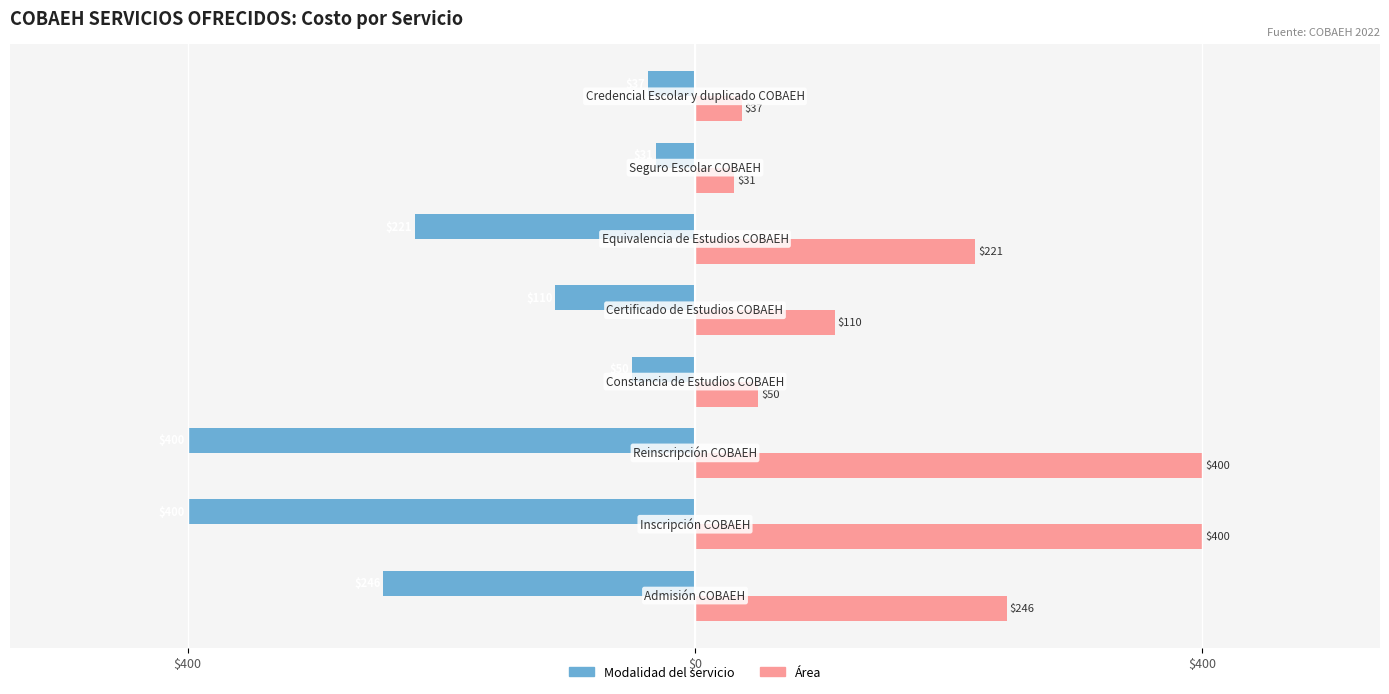

What are all the series names shown in the legend?

Modalidad del servicio, Área